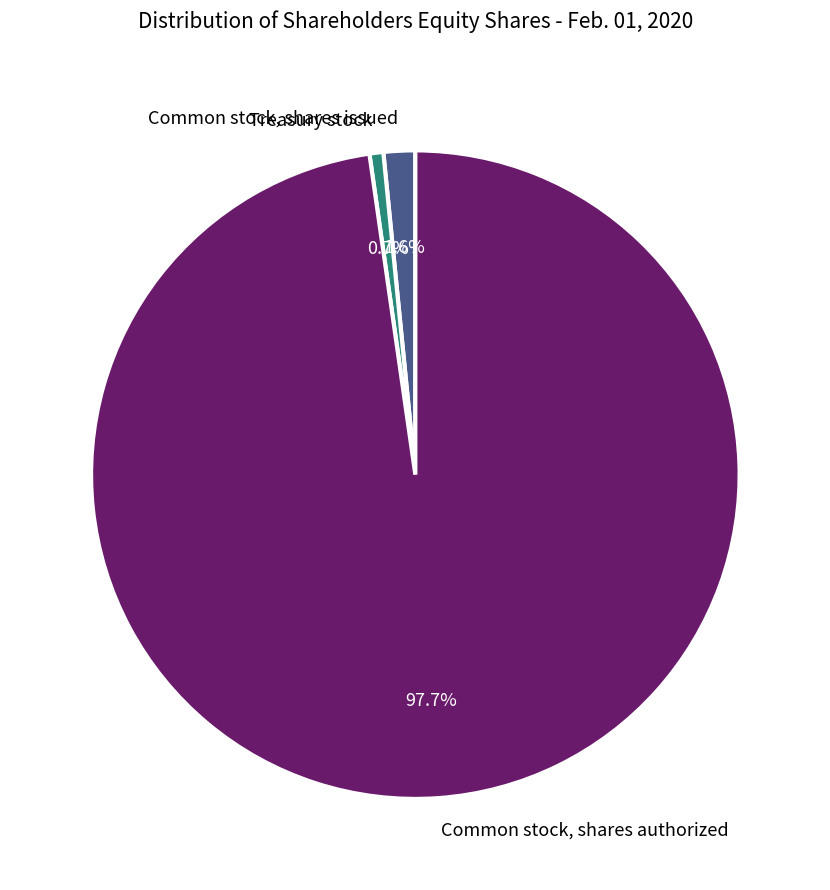

Is there a majority slice in this chart?

Yes